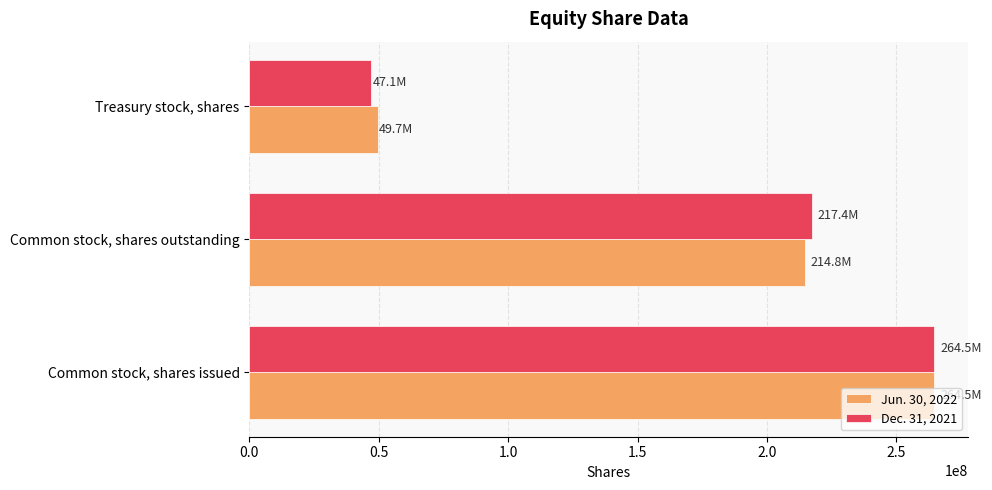

What is the greatest value displayed?

264500000